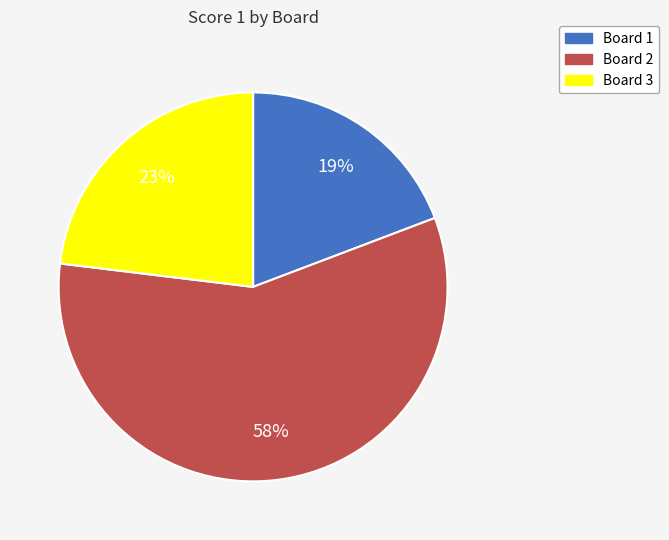

Which category accounts for the majority?

Board 2